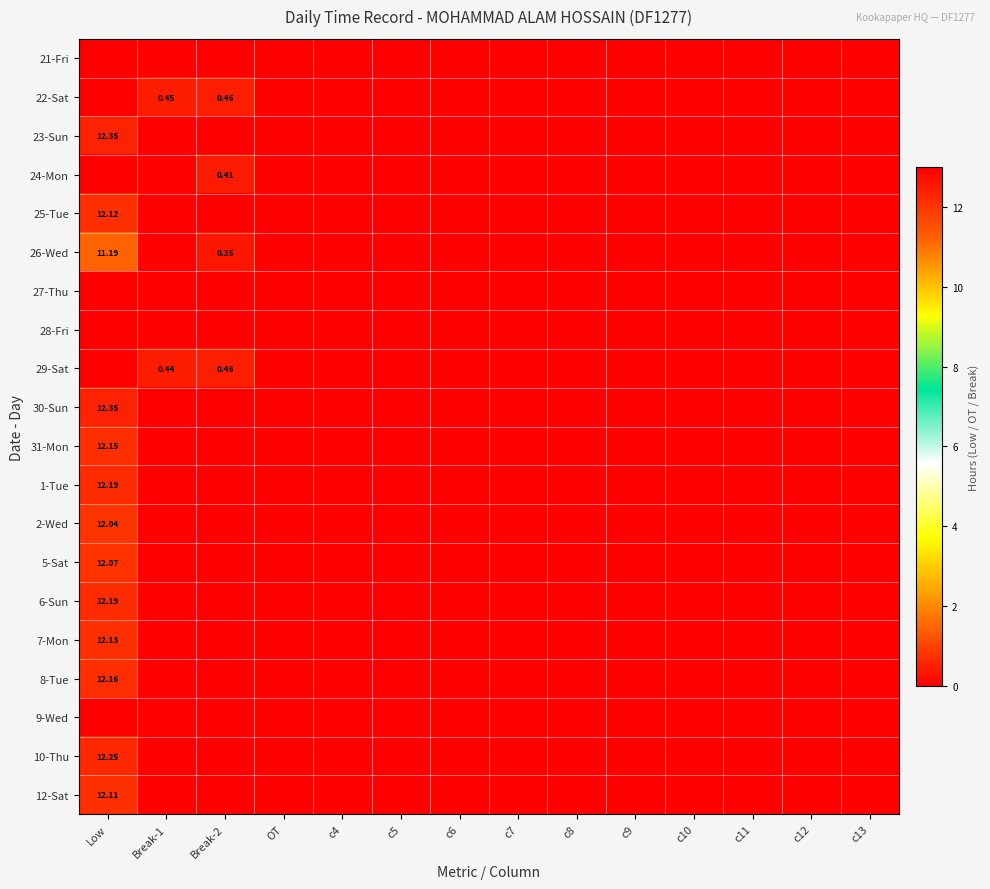

The value of 8-Tue at c13 is 0.0. True or false?

True